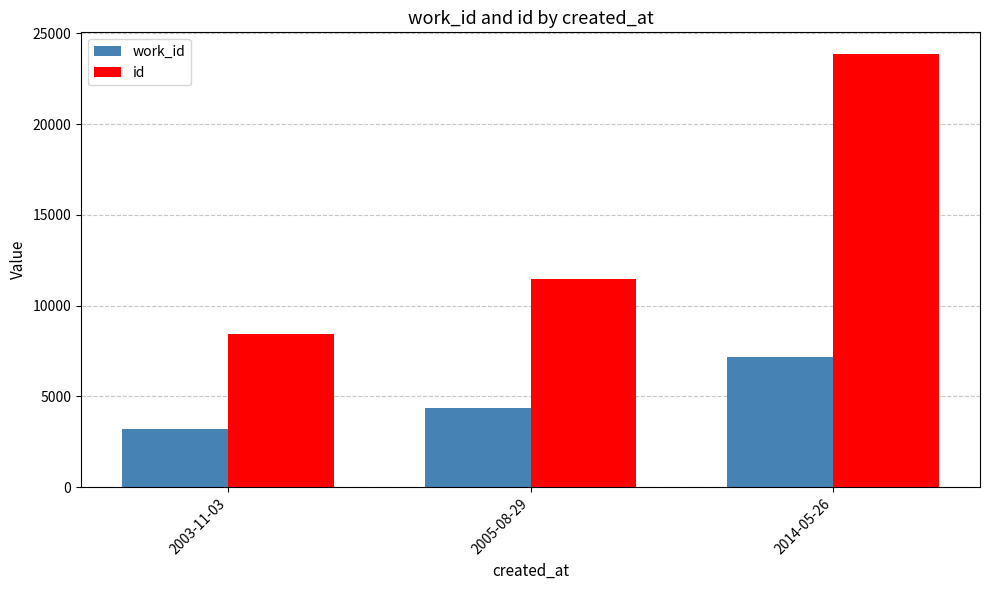

List the labels in order of work_id value, largest first.

2014-05-26, 2005-08-29, 2003-11-03